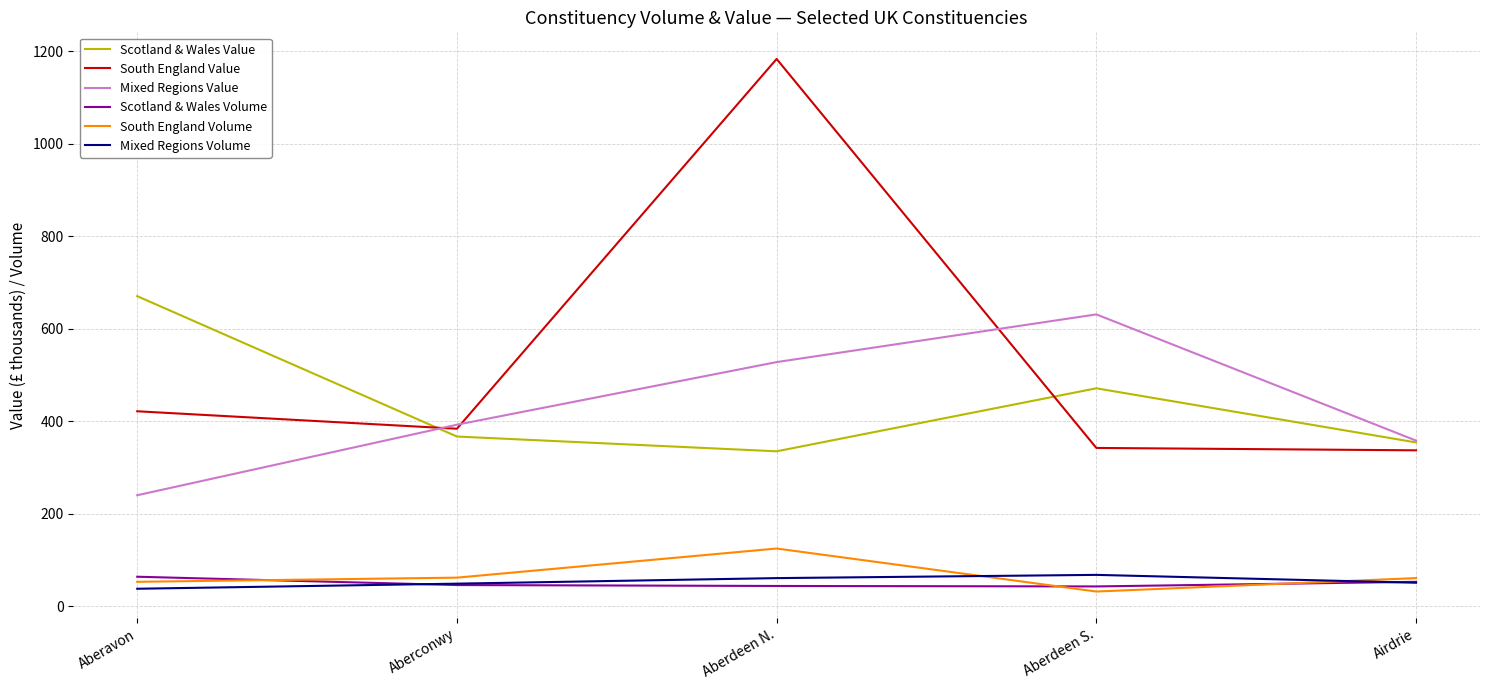

True or false: Mixed Regions Volume and South England Volume cross at least once.

True